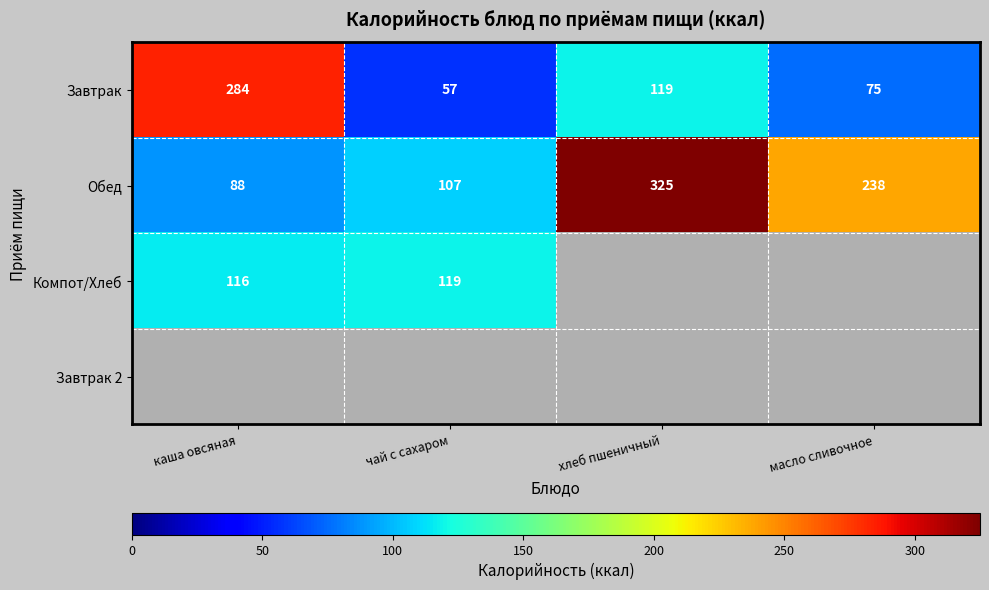

What is the maximum value shown in the chart?

325